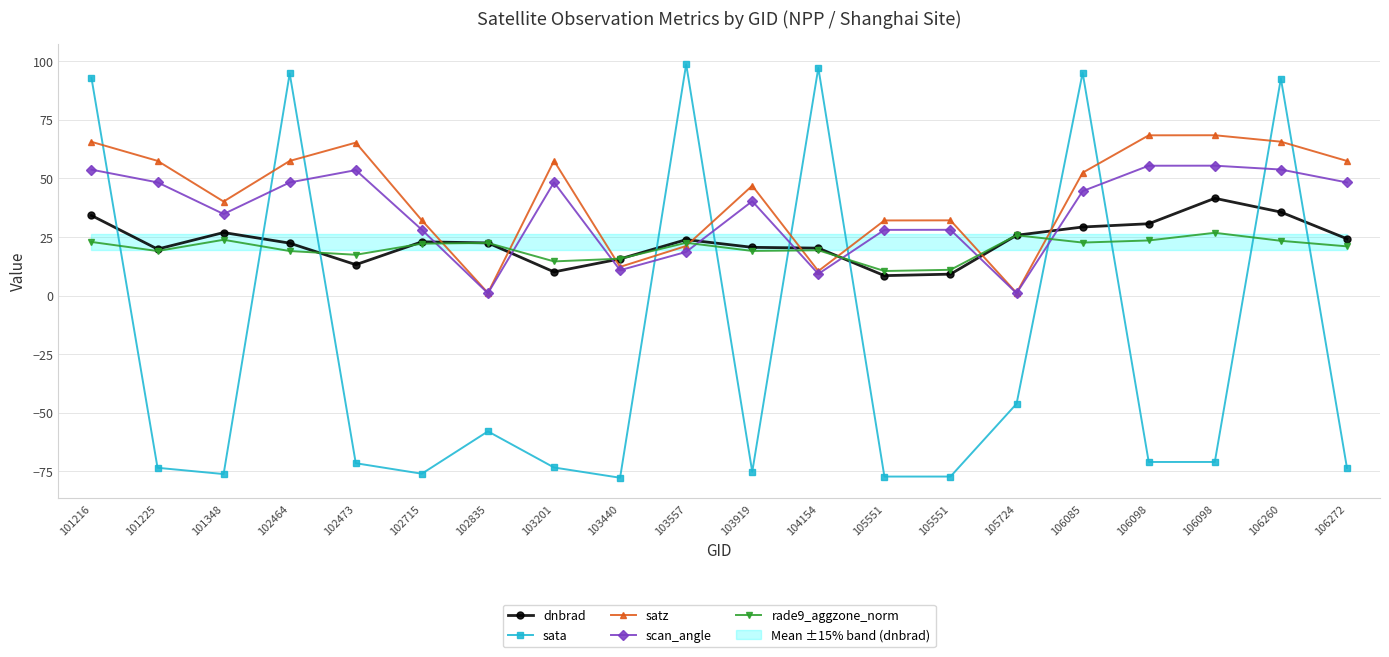

The value of dnbrad at 103557 is 8.1. True or false?

False